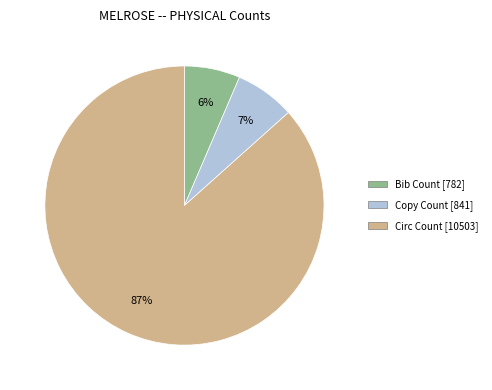

What percentage is the Copy Count slice, to the nearest percent?

7%